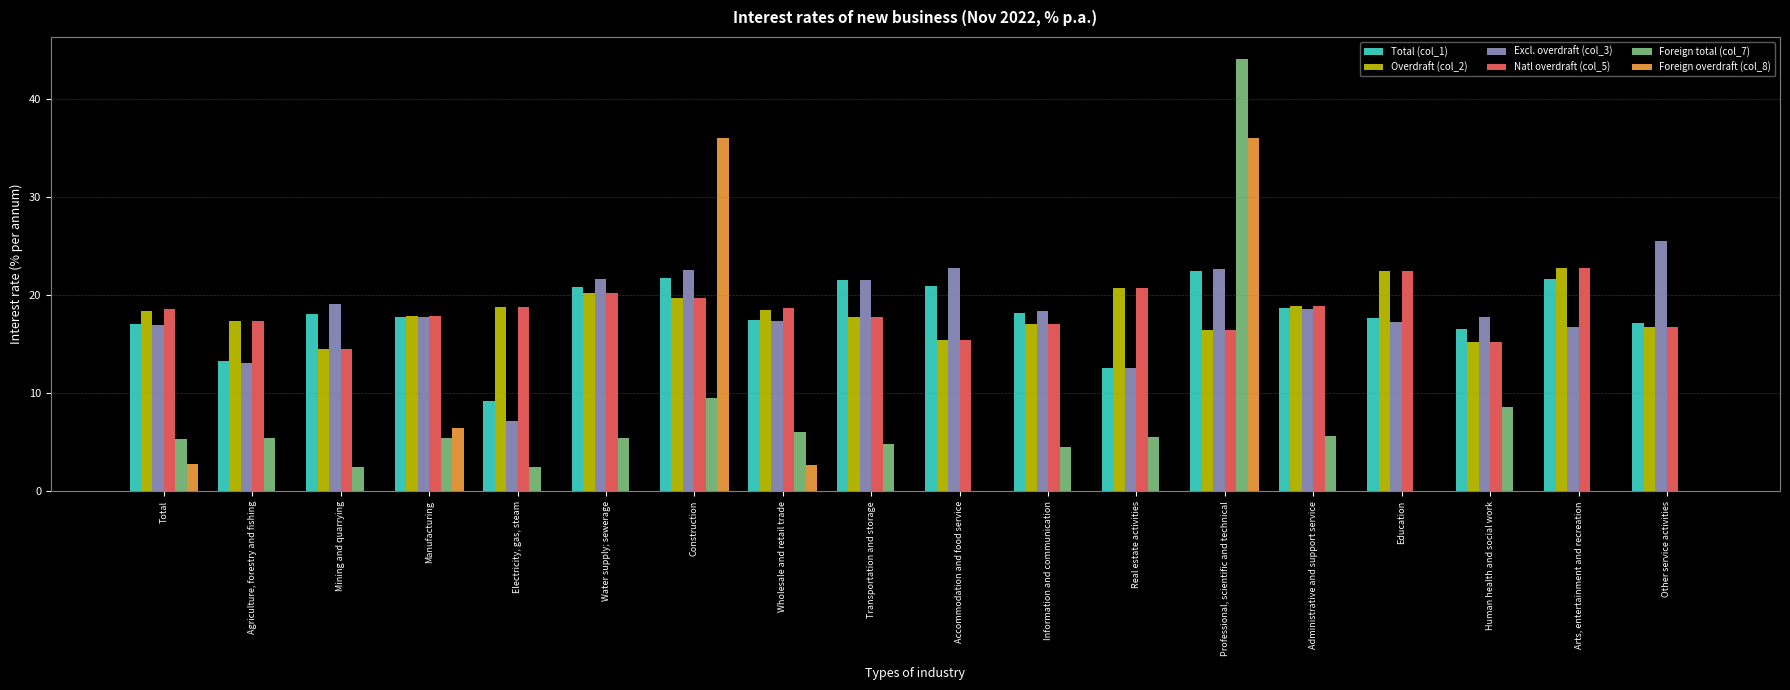

The value of Foreign total (col_7) at Manufacturing is 5.5. True or false?

True